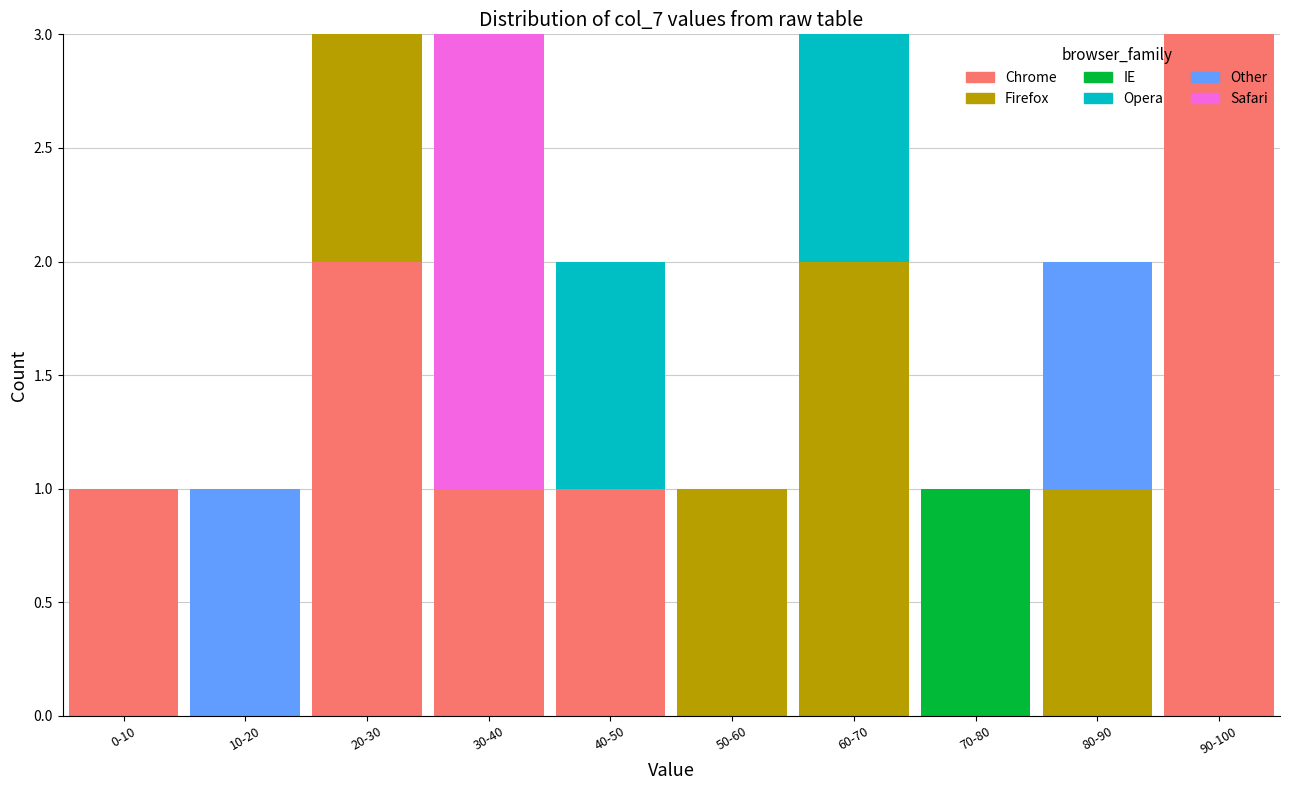

The Chrome series shows -2 at 60-70. True or false?

False